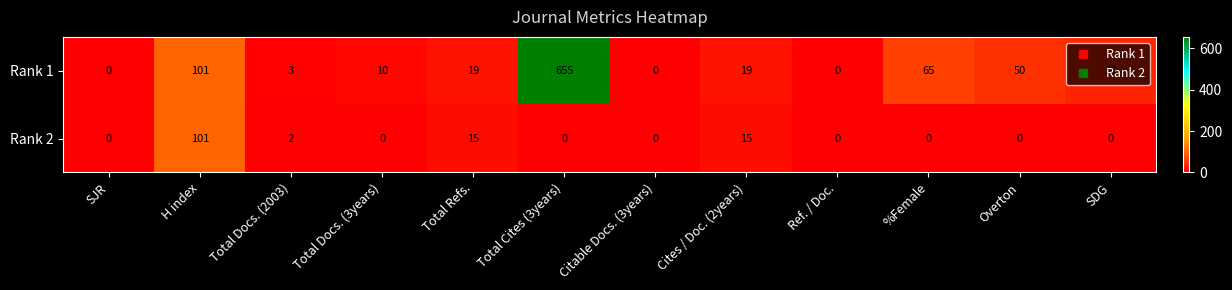

True or false: Rank 1 has a value of 0 at Ref. / Doc..

True